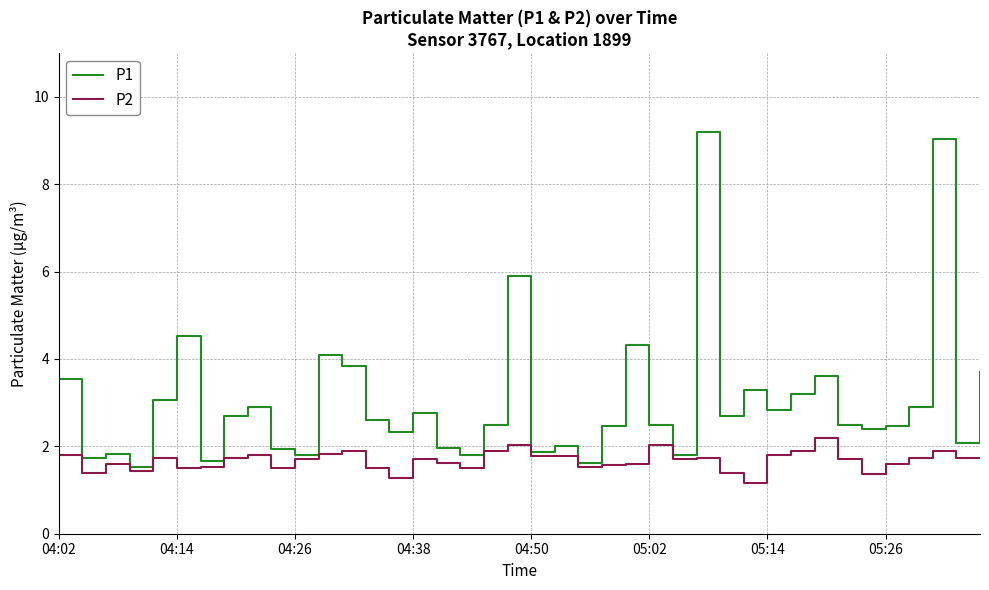

Which series has the widest spread of values?

P1